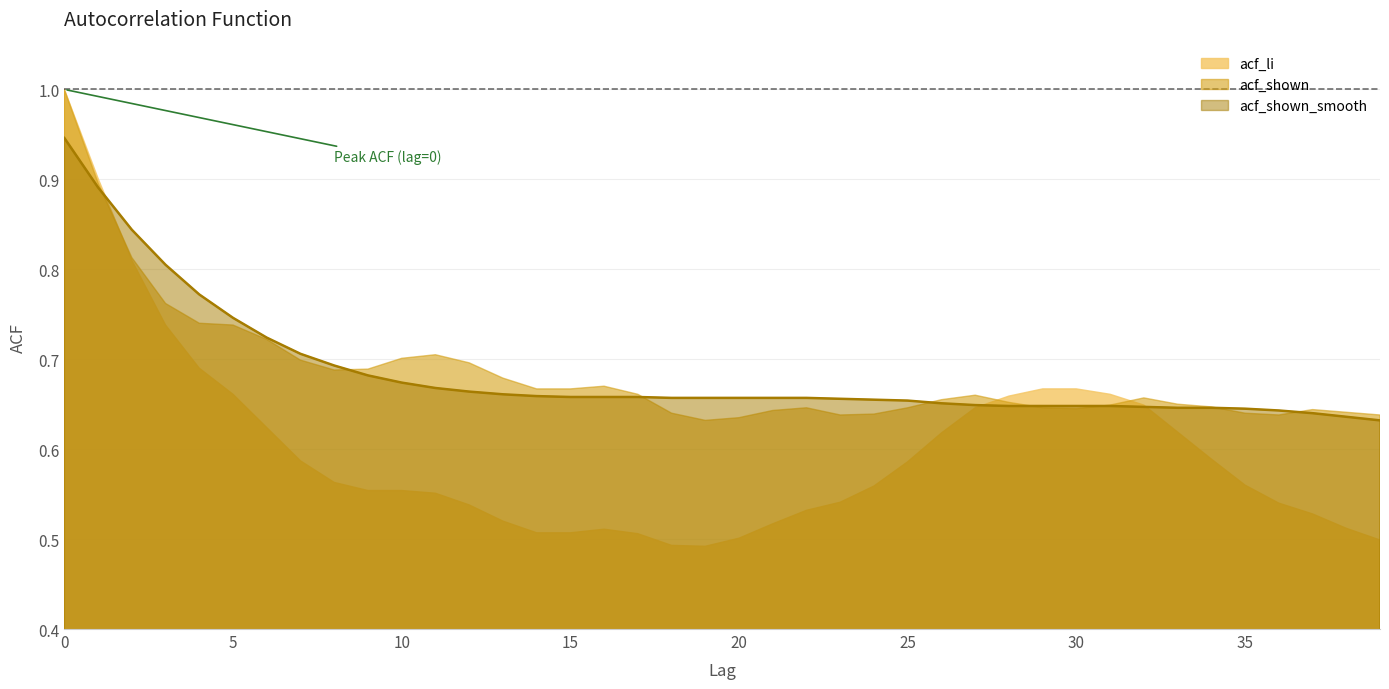

True or false: acf_shown_smooth has more than 2 interior local peaks.

False